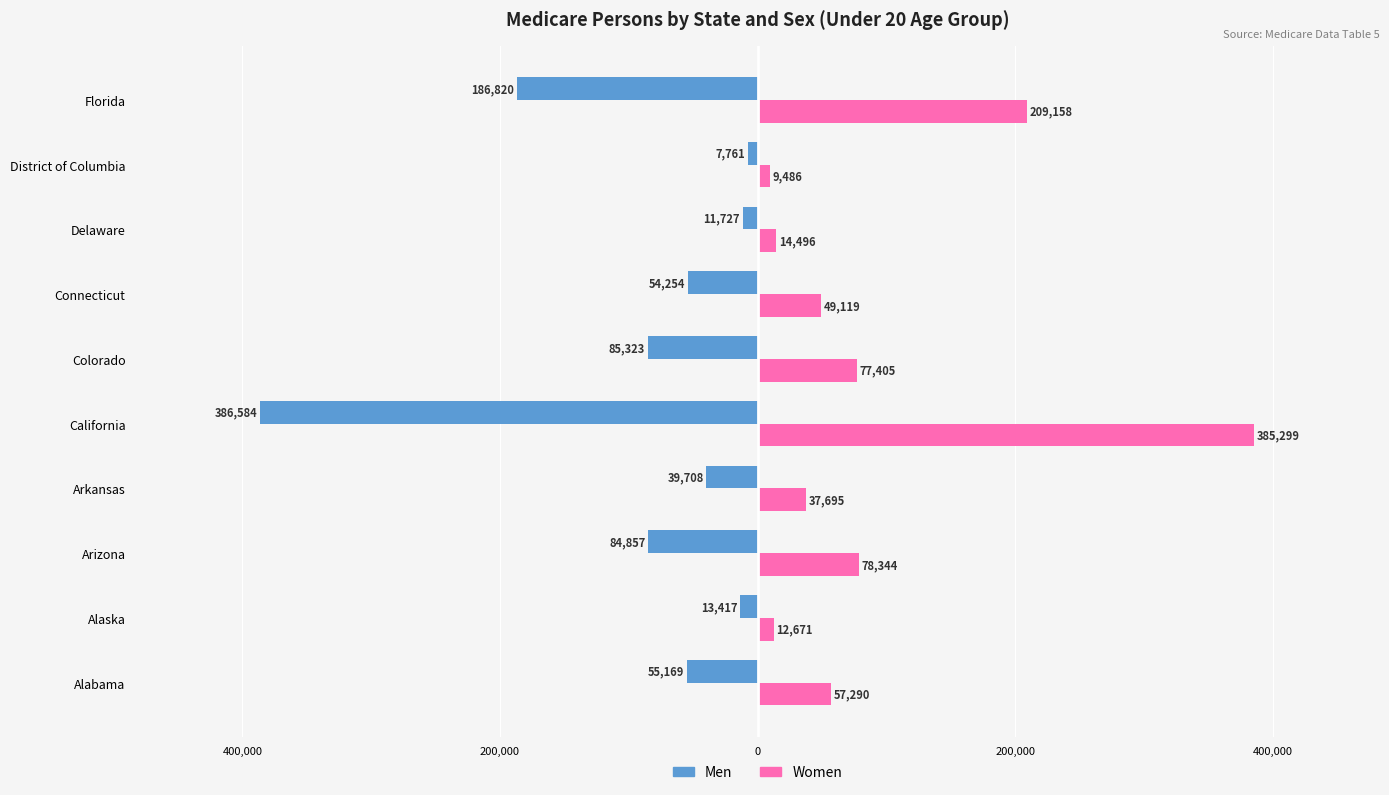

What is the difference between the maximum and minimum values in the Women series?

375813